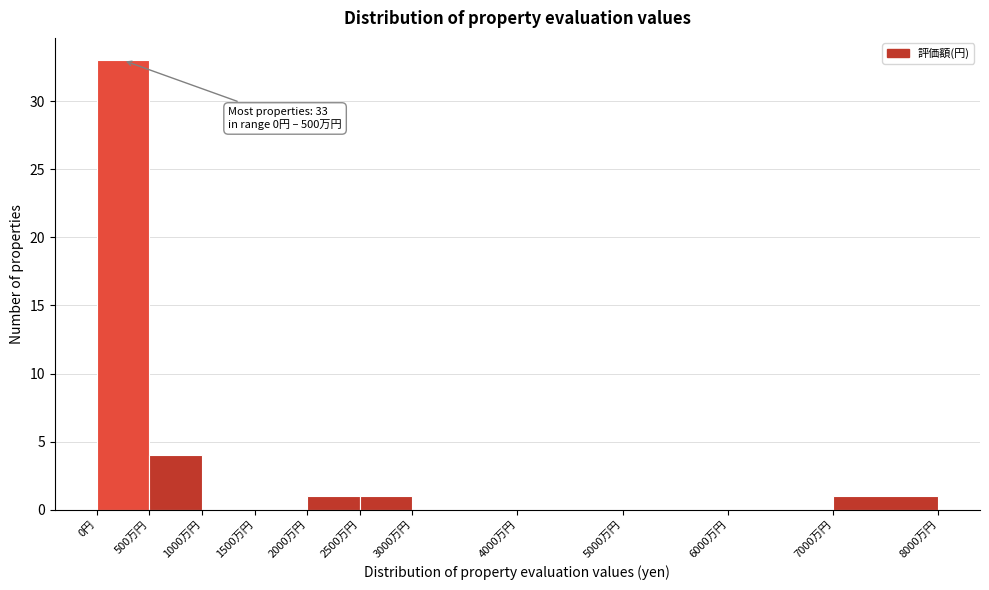

Reading left to right, transcribe all the data shown in this chart.

0円=33	500万円=4	1000万円=0	1500万円=0	2000万円=1	2500万円=1	3000万円=0	4000万円=0	5000万円=0	6000万円=0	7000万円=1